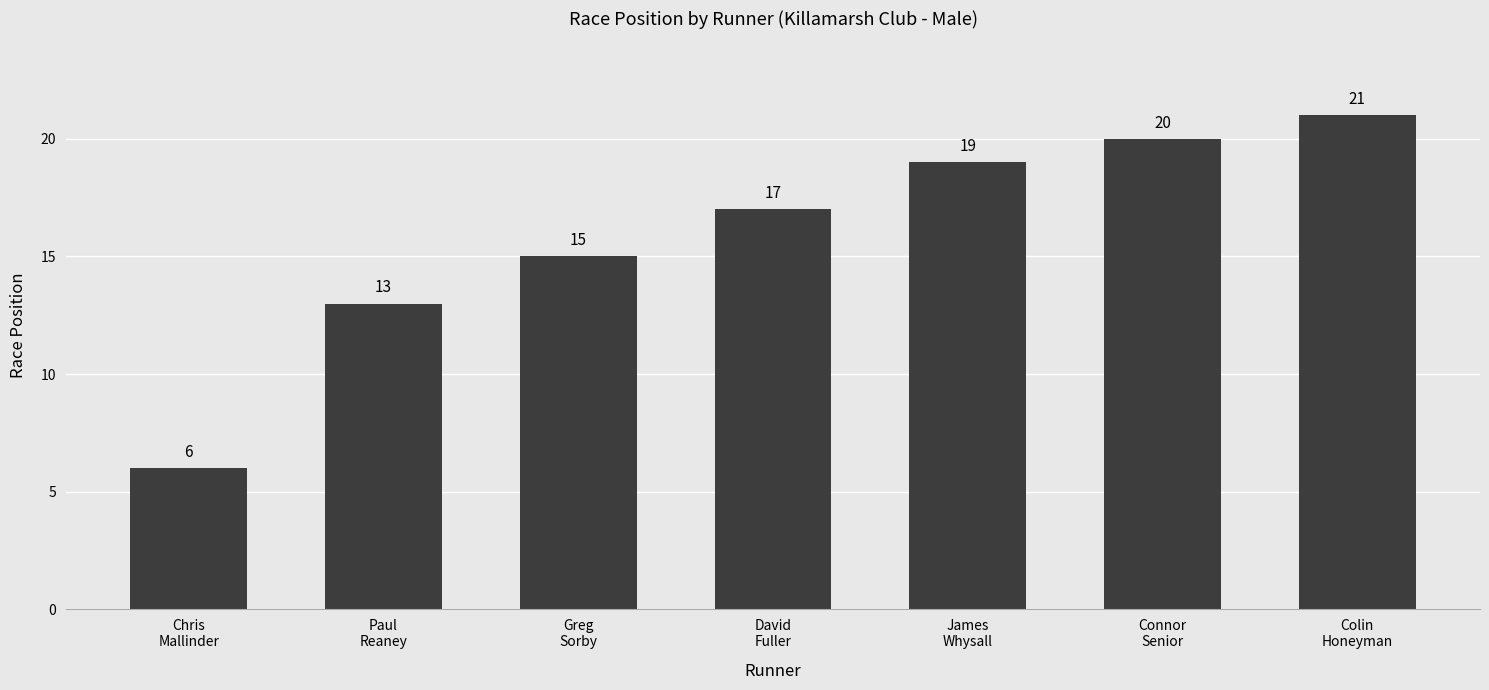

Reading left to right, transcribe all the data shown in this chart.

6	13	15	17	19	20	21